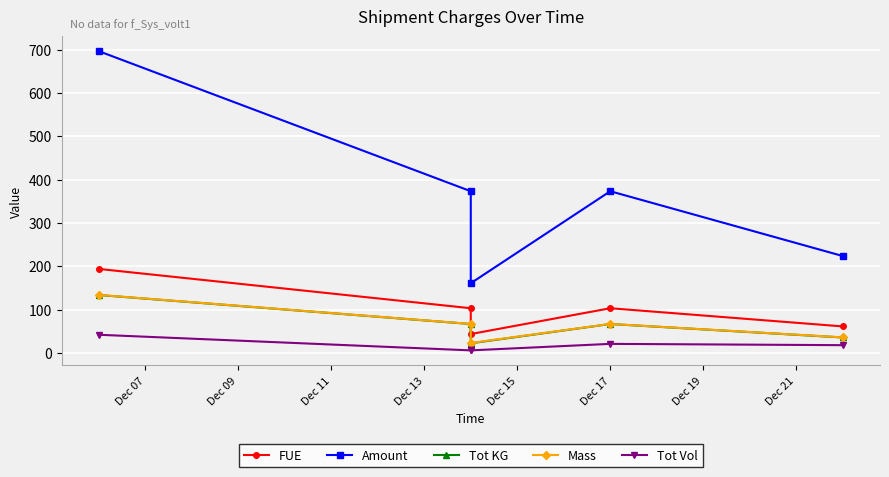

What is the average value of the Tot KG series?

65.1